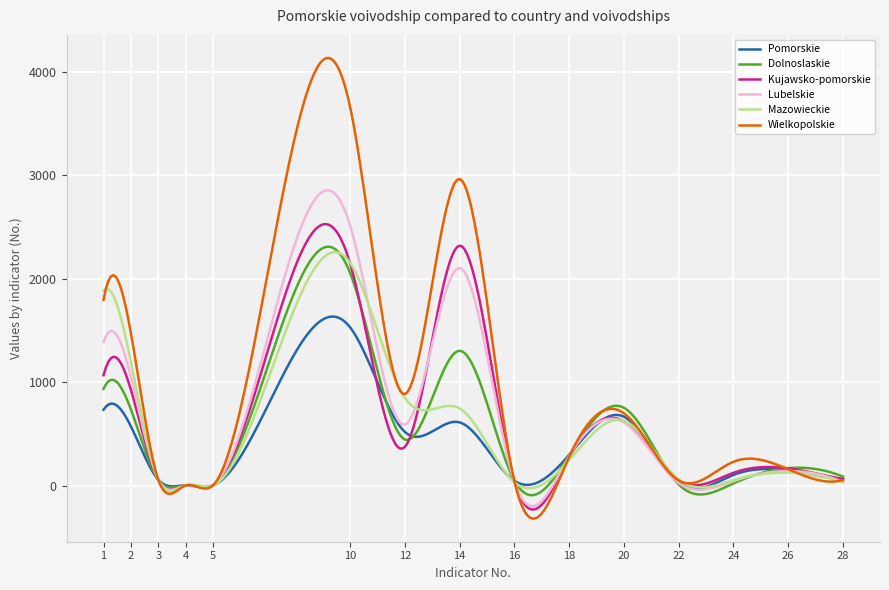

Does the chart have visible grid lines?

Yes